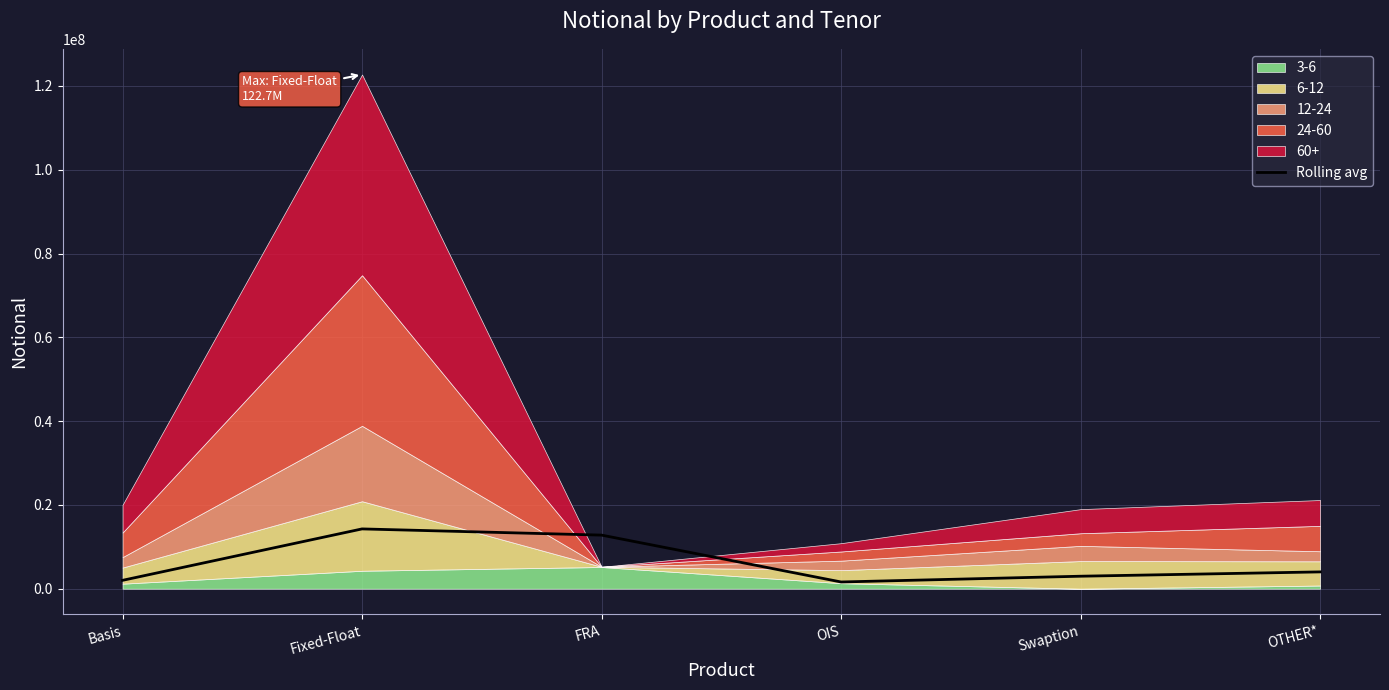

List the labels in order of value, smallest first.

OIS, Basis, Swaption, OTHER*, FRA, Fixed-Float